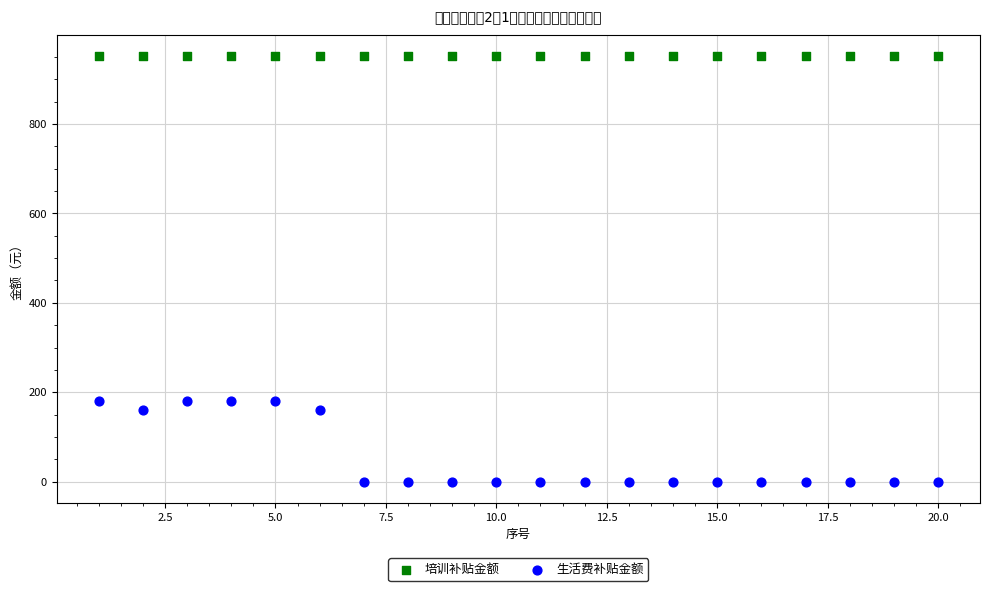

Which series reaches the minimum Y coordinate?

生活费补贴金额